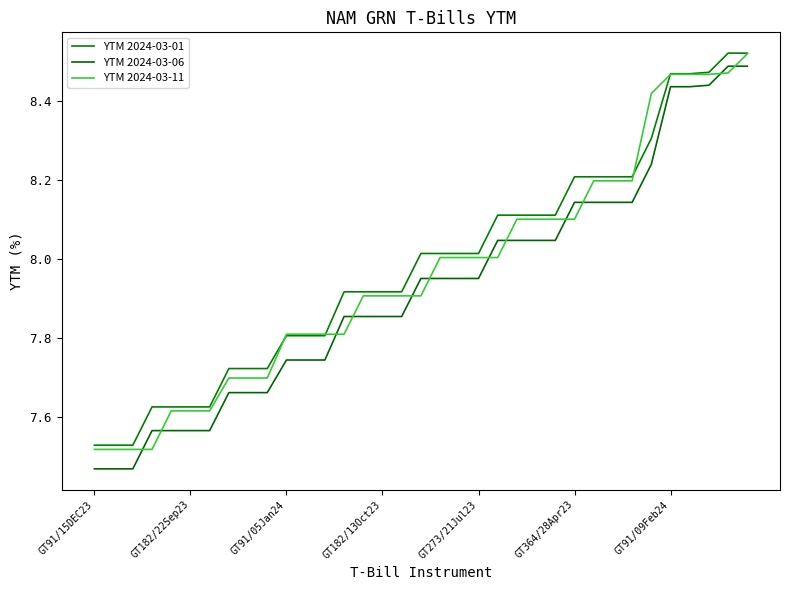

Which category has the lowest value in the YTM 2024-03-06 series?

GT91/15DEC23